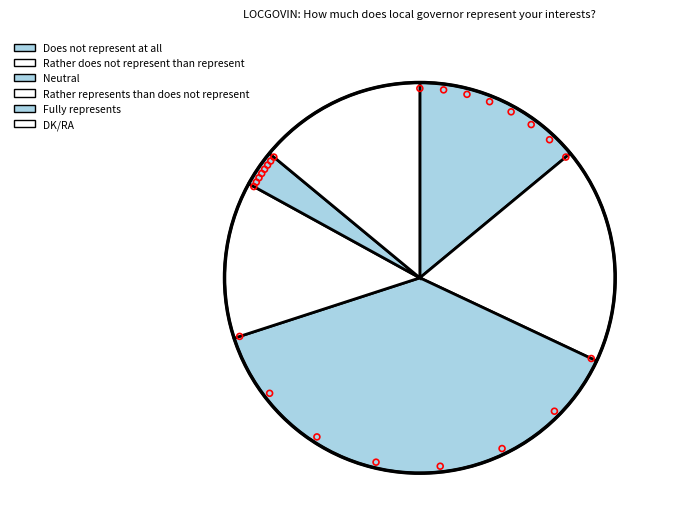

What percentage is the Rather represents than does not represent slice, to the nearest percent?

13%